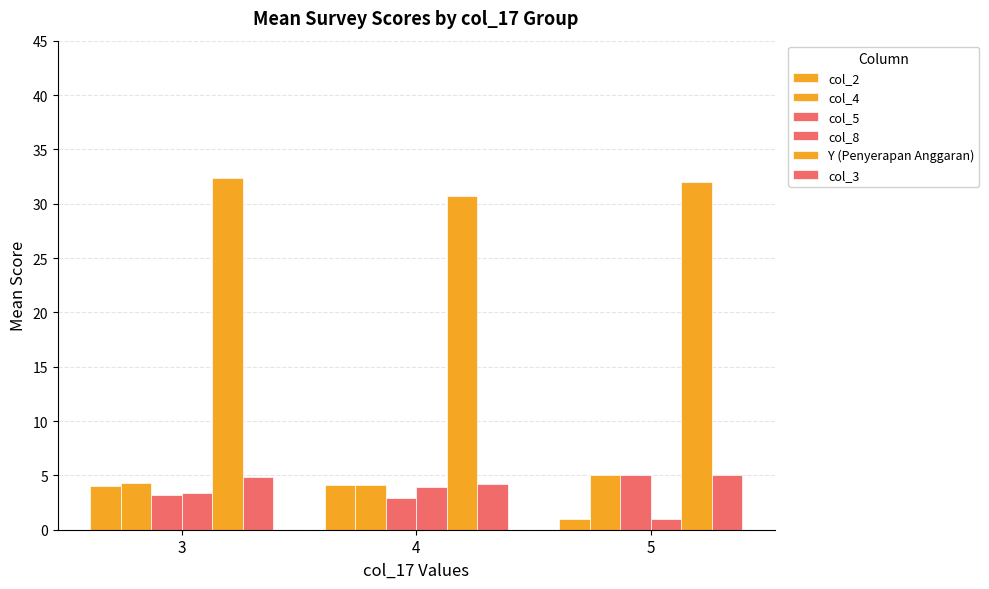

Count the number of categories in the chart.

3